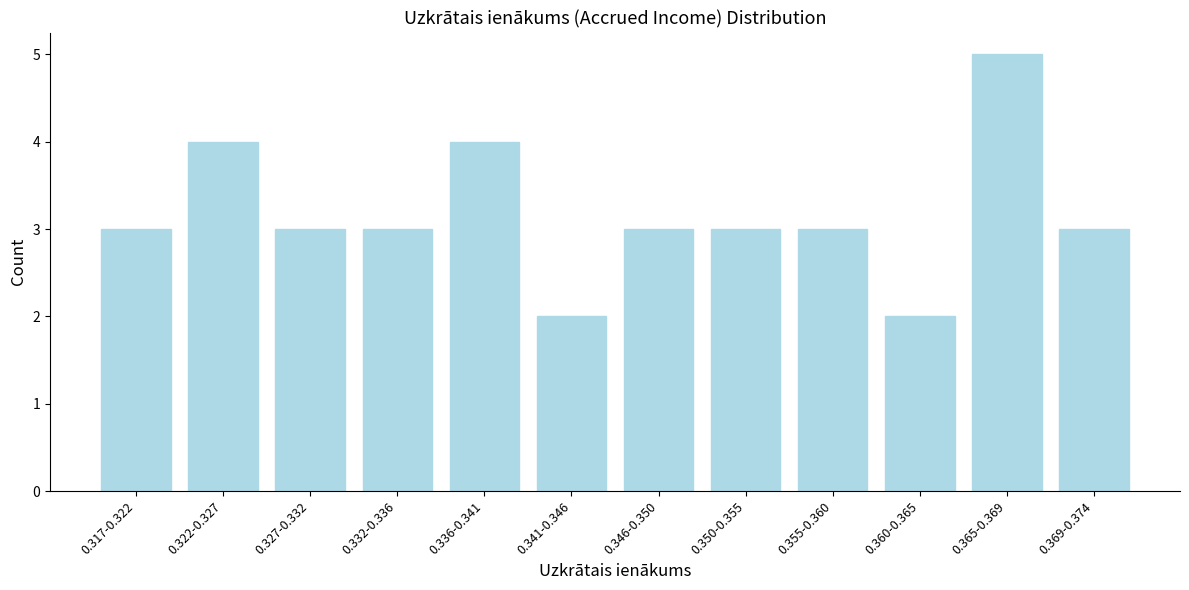

Reading left to right, list all the values displayed in this chart.

0.317-0.322=3	0.322-0.327=4	0.327-0.332=3	0.332-0.336=3	0.336-0.341=4	0.341-0.346=2	0.346-0.350=3	0.350-0.355=3	0.355-0.360=3	0.360-0.365=2	0.365-0.369=5	0.369-0.374=3